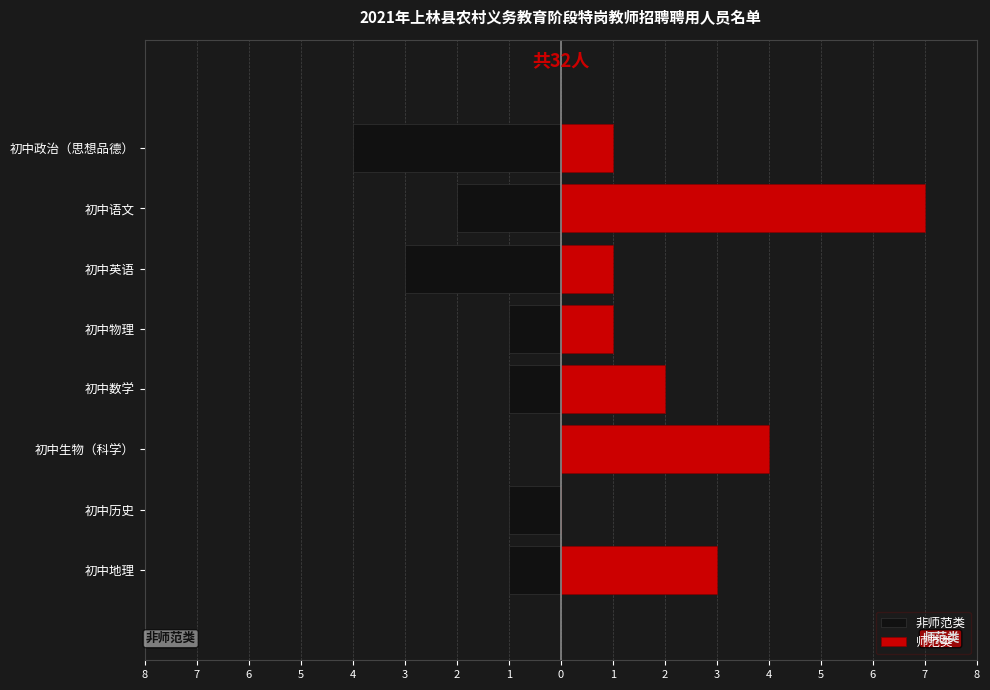

What are all the series names shown in the legend?

非师范类, 师范类